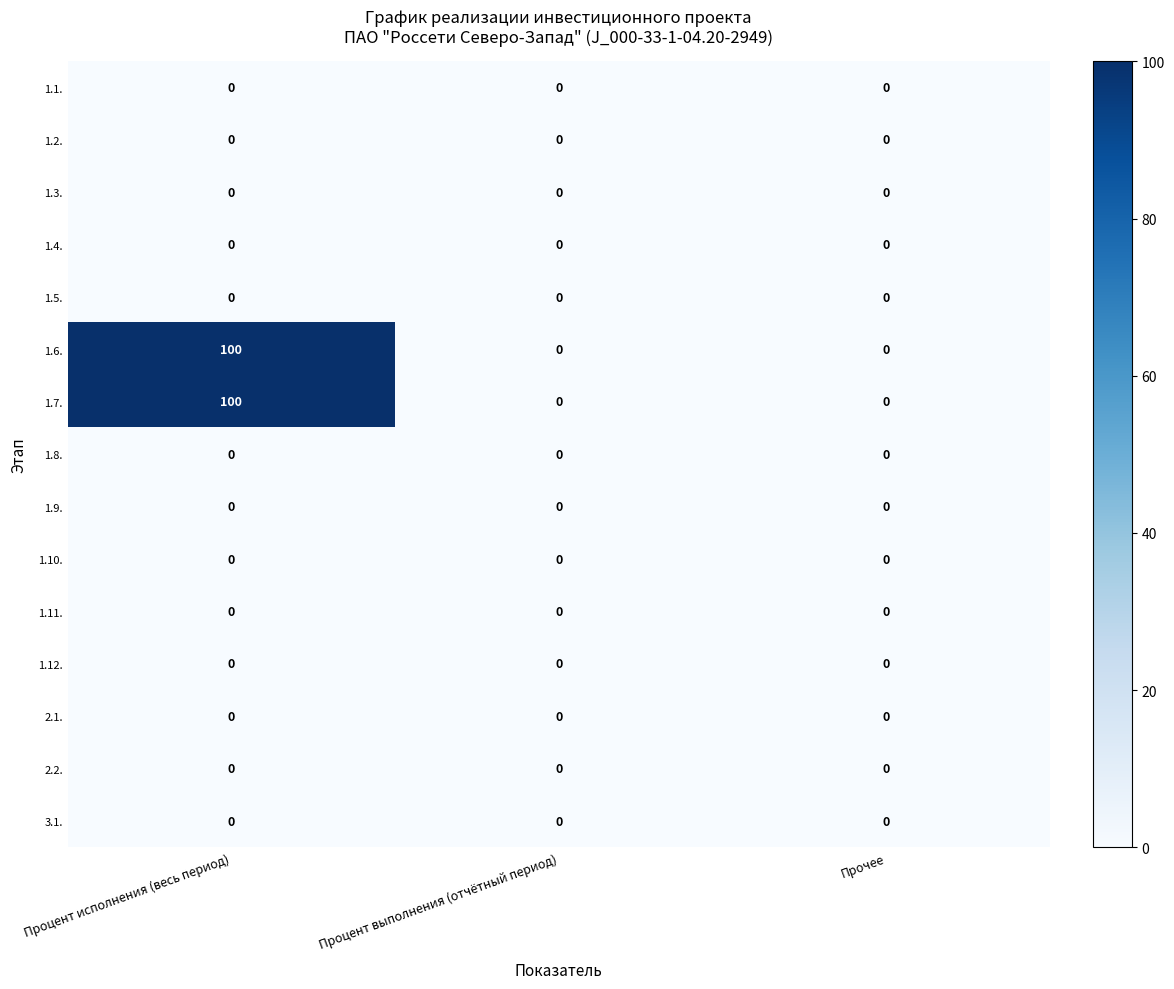

Which label corresponds to the largest value in the chart?

Процент исполнения (весь период)